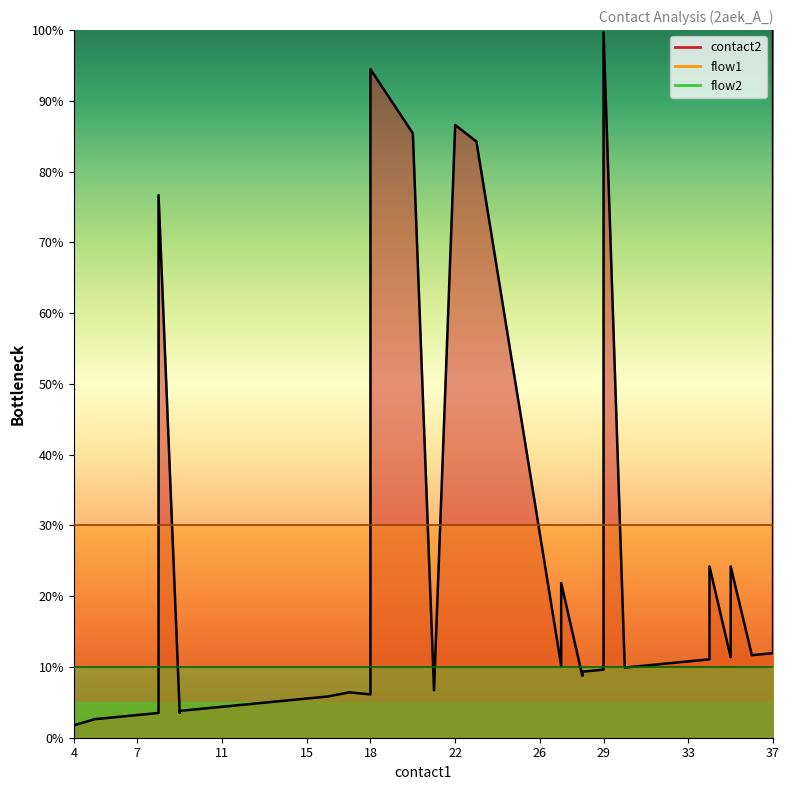

What is the spread (max minus min) of values at 7?

27.4